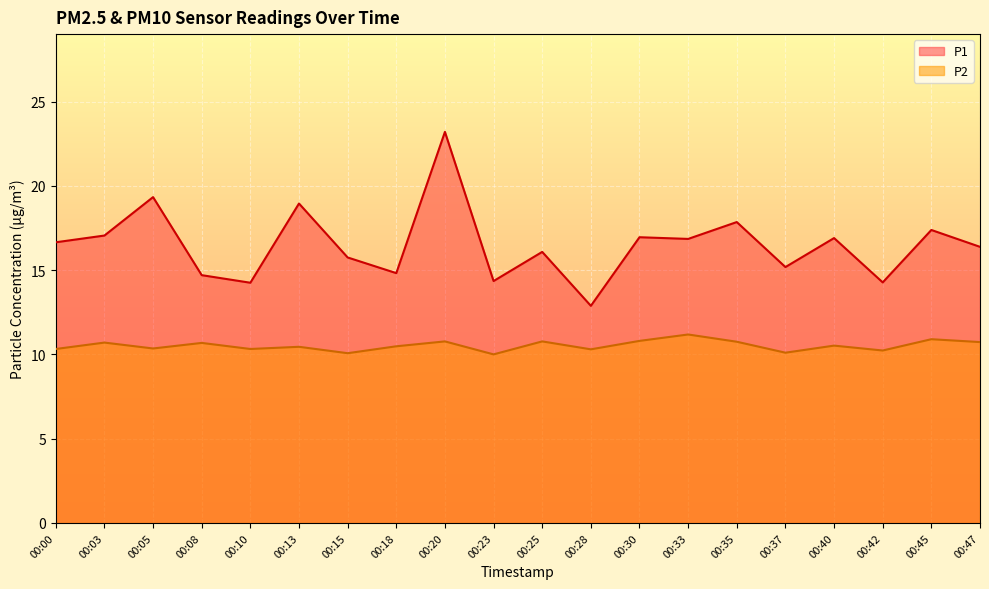

True or false: P1 has more than 1 interior local peaks.

True